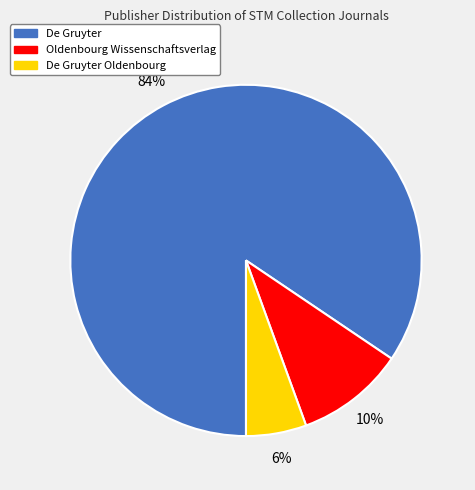

Is there any slice that represents more than half of the pie?

Yes